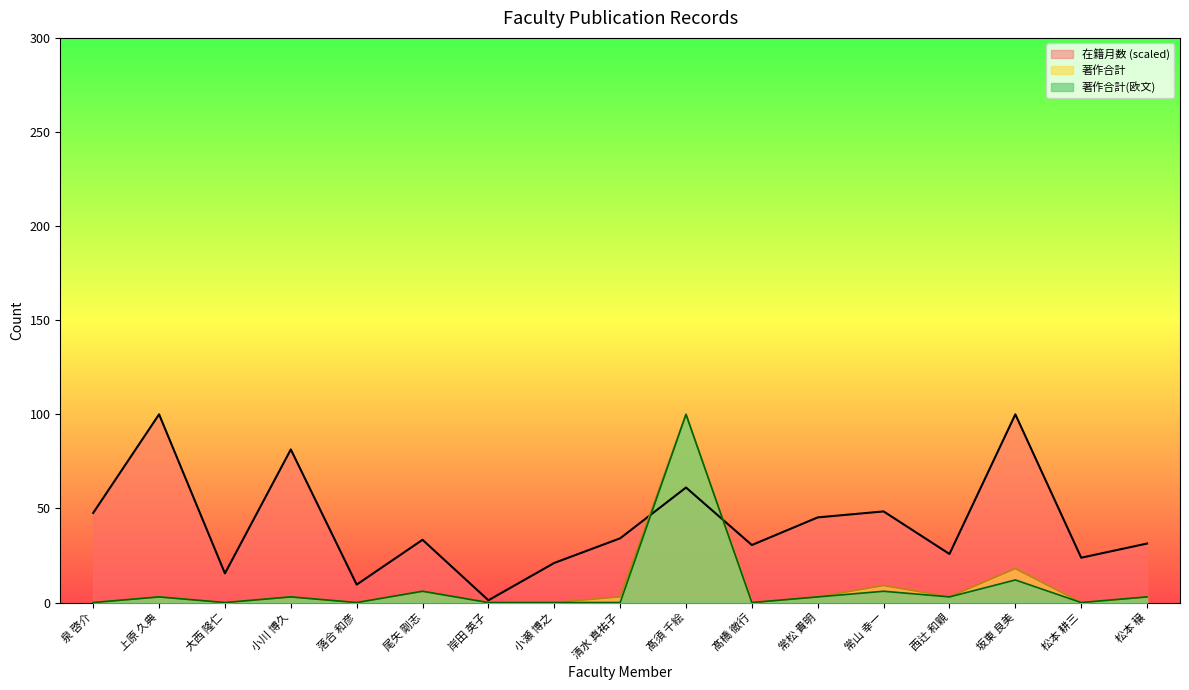

What is the label of the 8th point from the right?

髙須 千絵